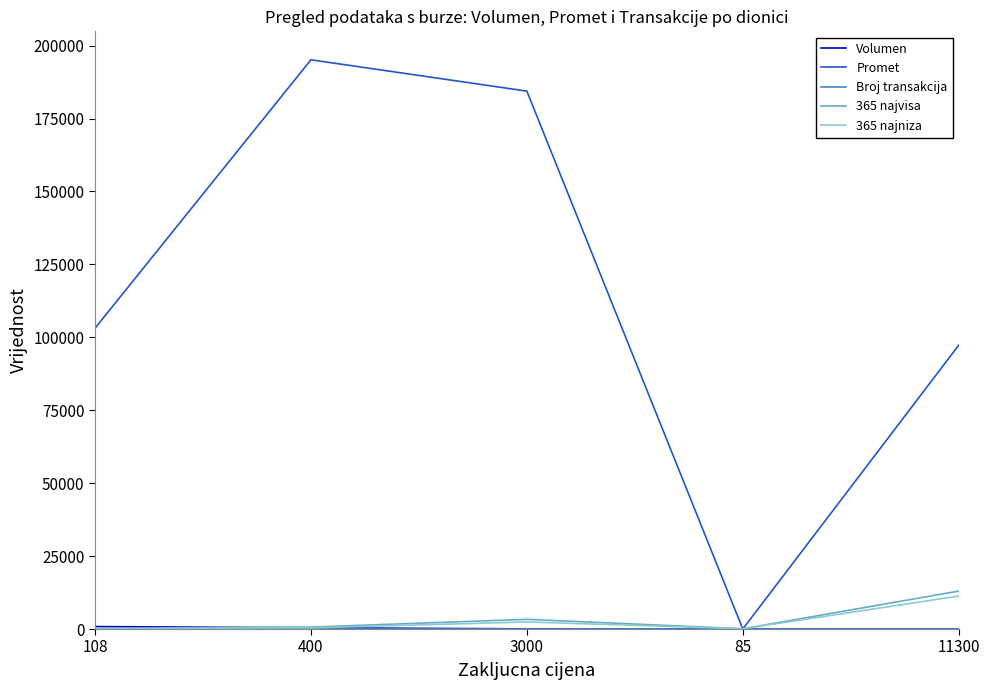

In Promet, how many points are higher than both neighbors (excluding endpoints)?

1